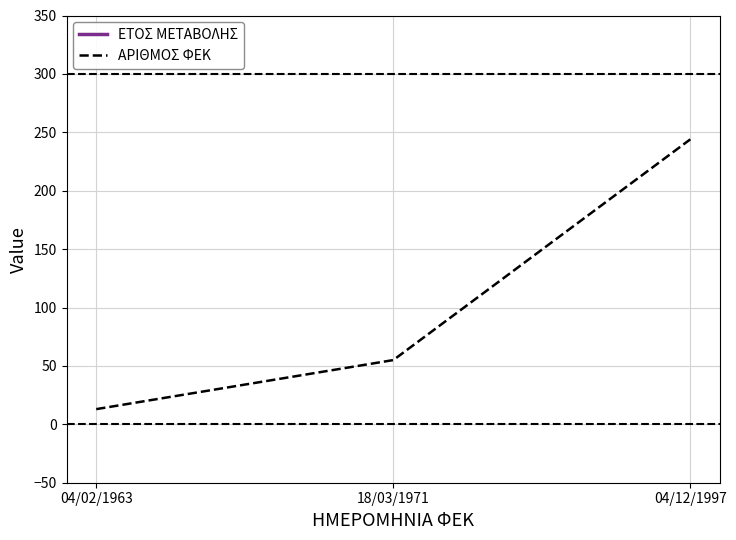

Is it true that ΑΡΙΘΜΟΣ ΦΕΚ equals 75 at 18/03/1971?

False